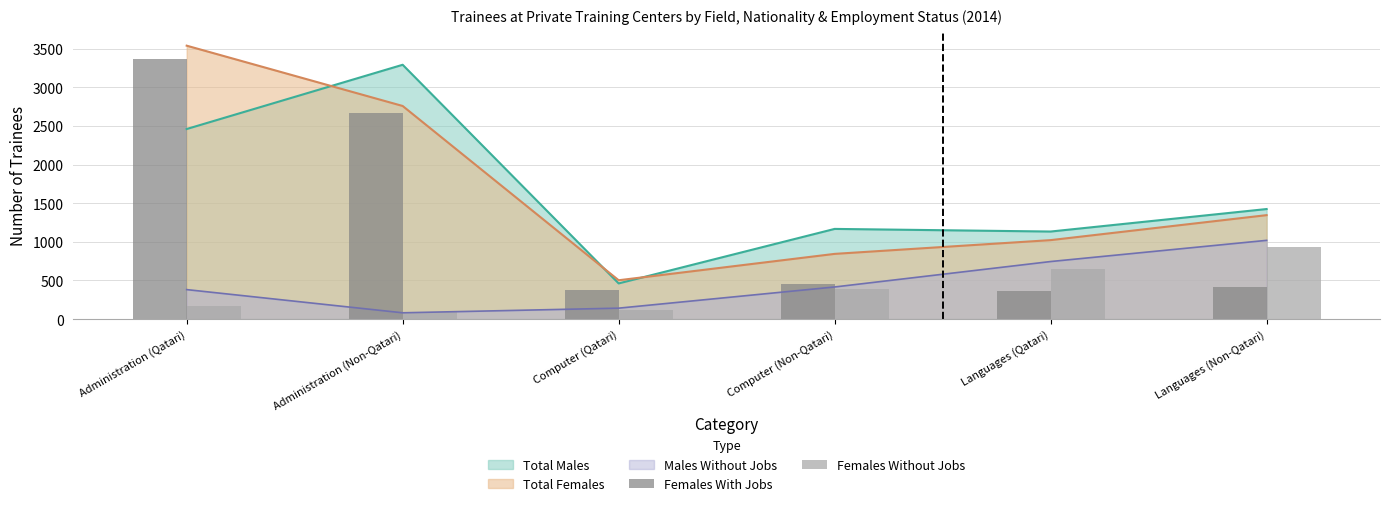

What is the value of the Females With Jobs bar at the 2nd from the left?

2662